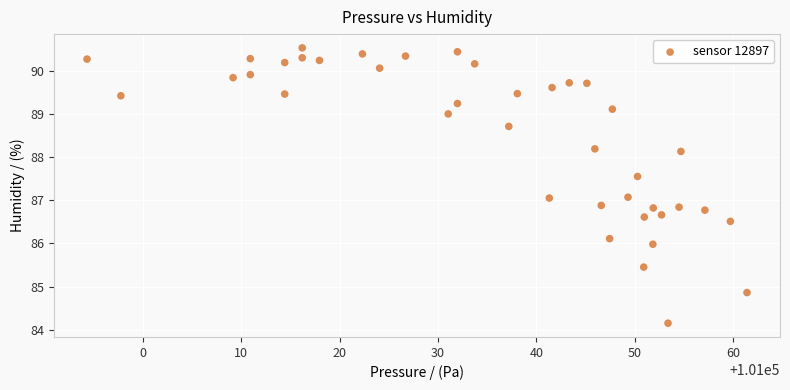

What is the range of Y values (max minus min)?

6.4